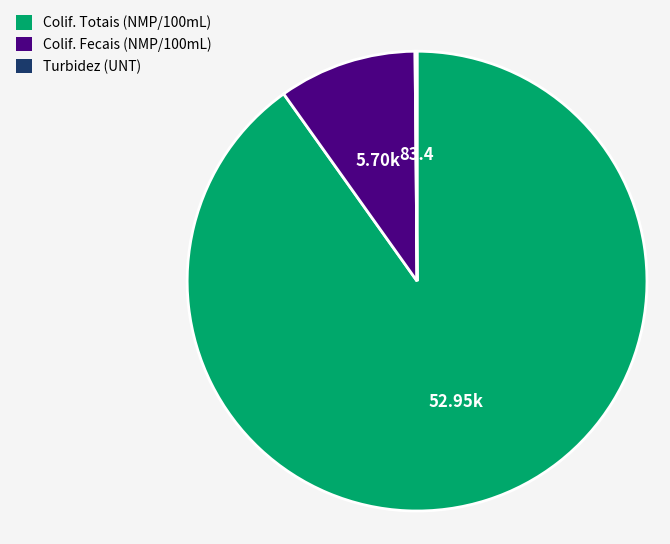

Is the sum of Colif. Totais (NMP/100mL) and Colif. Fecais (NMP/100mL) greater than half?

Yes